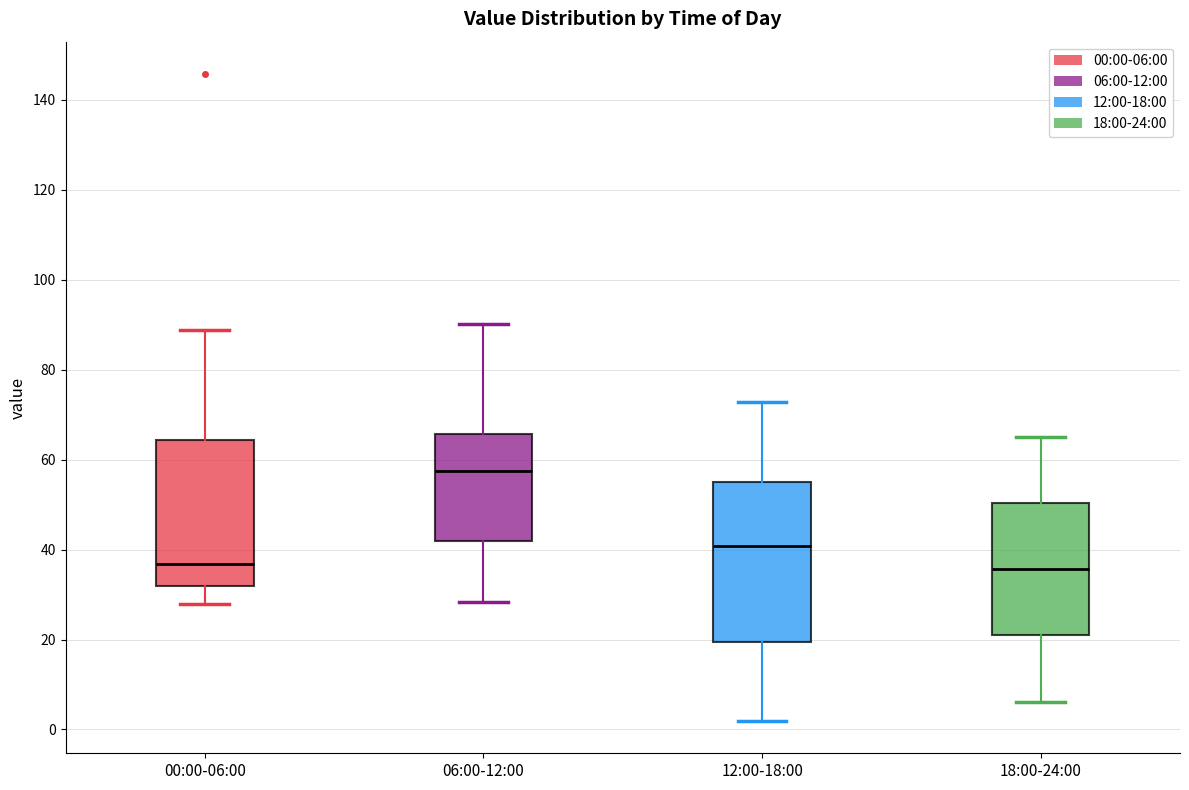

Reading left to right, read every box against the y-axis: the position of its median line, the range the box covers, and the ends of its whiskers. The values are not printed on the chart, so give them approximately, as read against the axis.

00:00-06:00: median 36, box 32 to 64, whiskers 28 to 88
06:00-12:00: median 58, box 42 to 66, whiskers 28 to 90
12:00-18:00: median 40, box 20 to 54, whiskers 2 to 72
18:00-24:00: median 36, box 20 to 50, whiskers 6 to 66